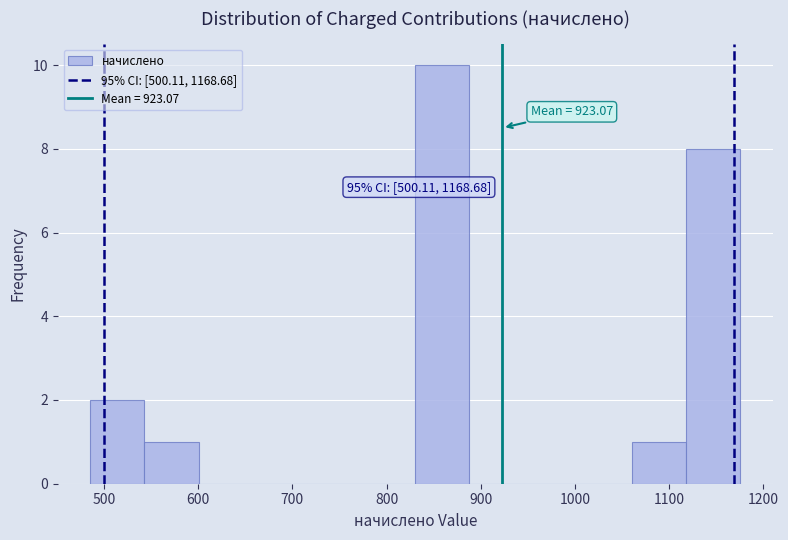

Over which range of the x-axis is the bar tallest?

830 to 890